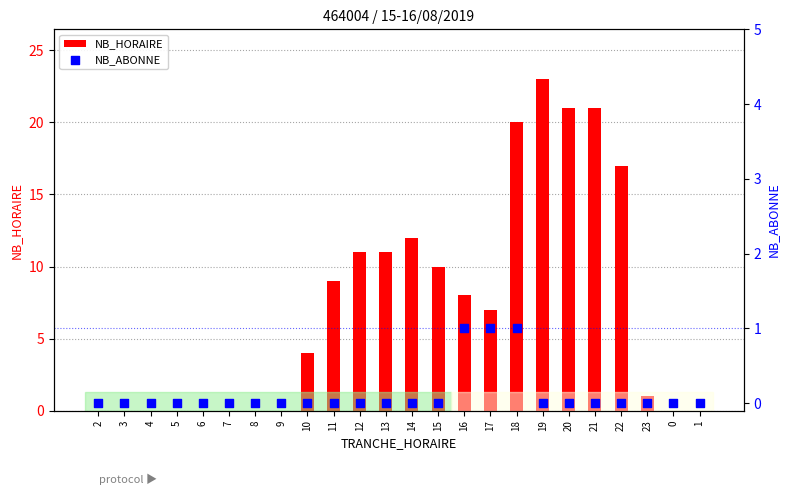

Which series reaches the maximum Y coordinate?

NB_HORAIRE